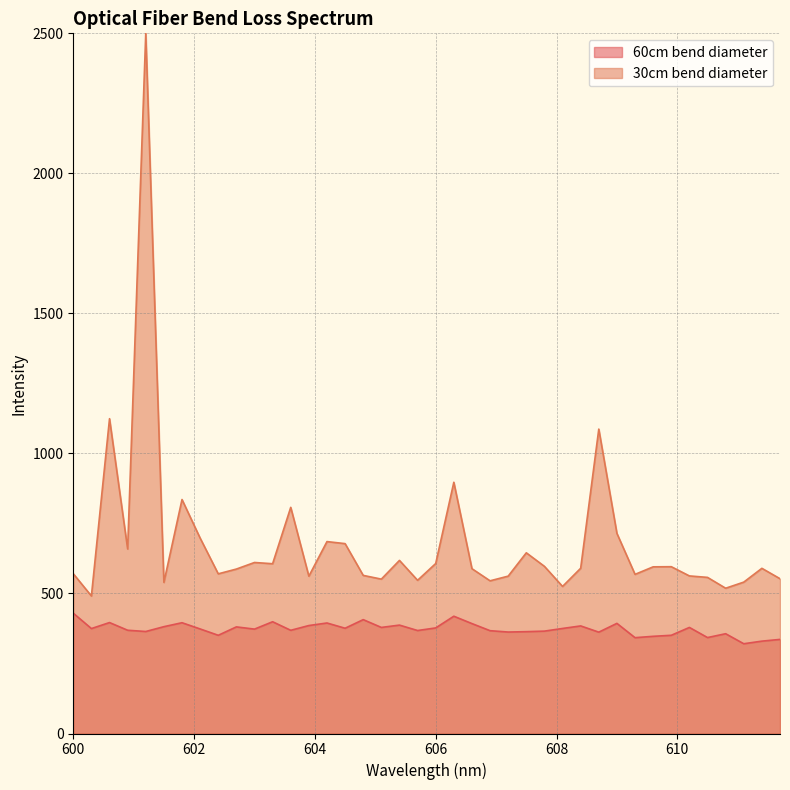

The chart shows a value of 429.6 at 600.0. True or false?

True